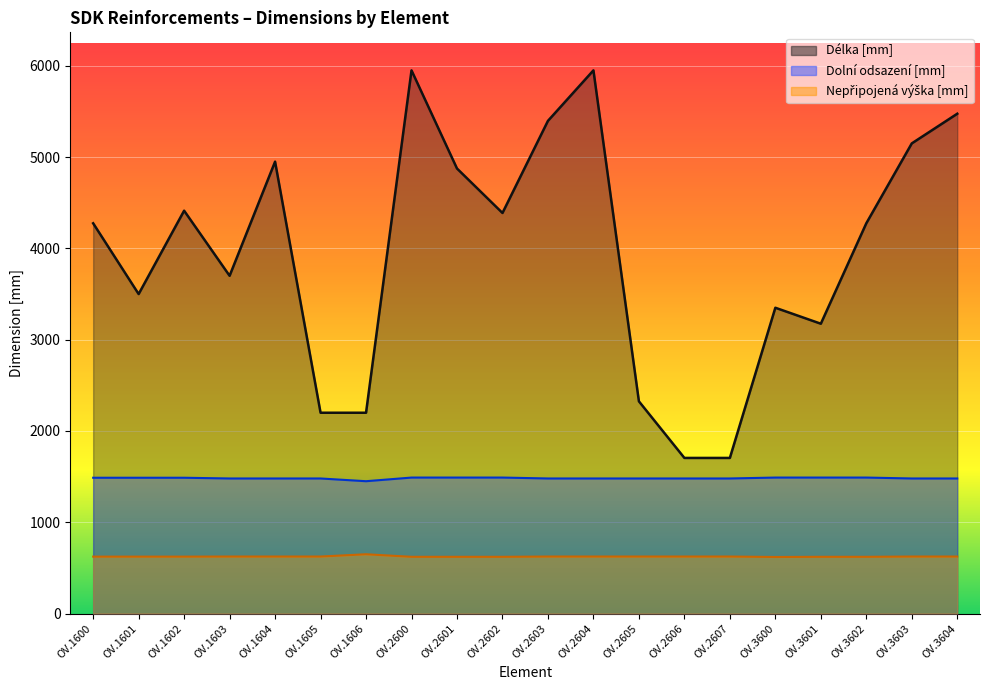

Which series has the widest spread of values?

Délka [mm]